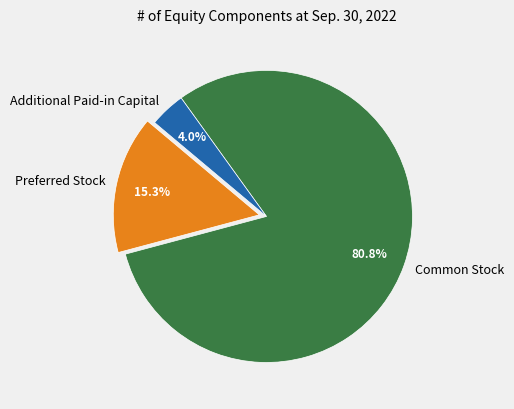

Does any single category account for the majority?

Yes